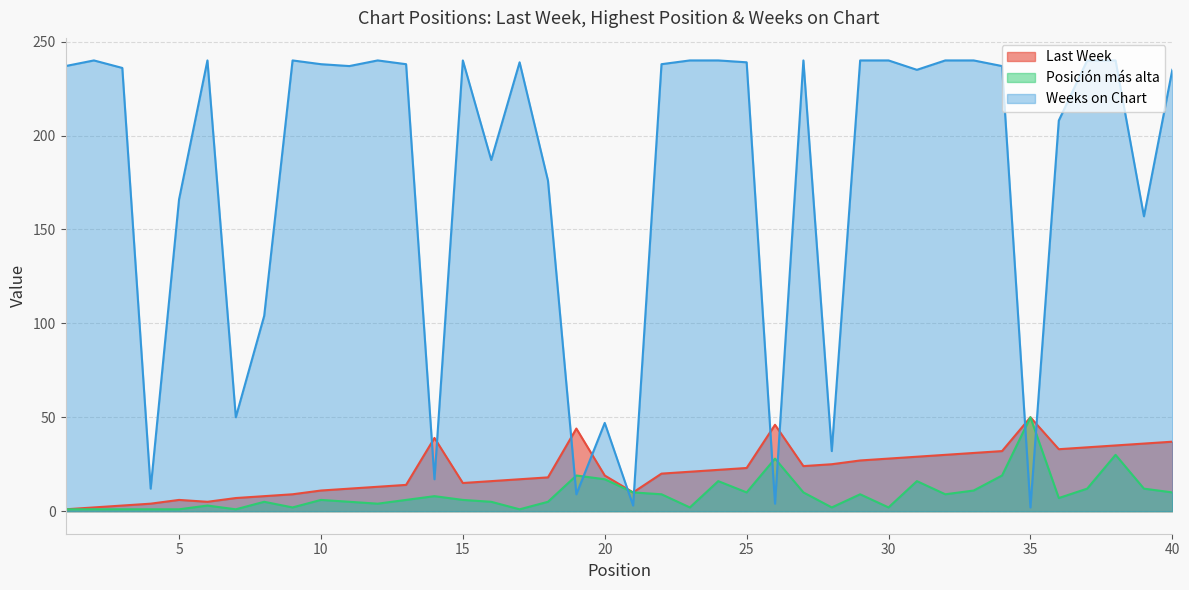

Between 7 and 21, which series saw the biggest shift?

Weeks on Chart